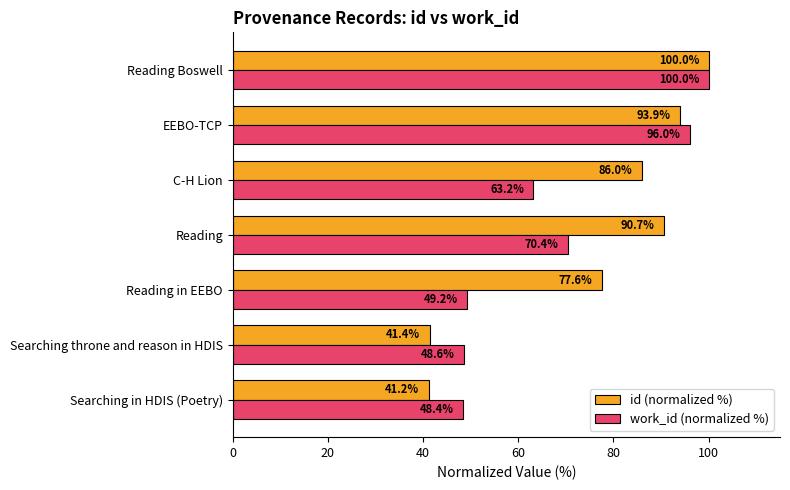

At which category does the chart reach its peak across all series?

Reading Boswell